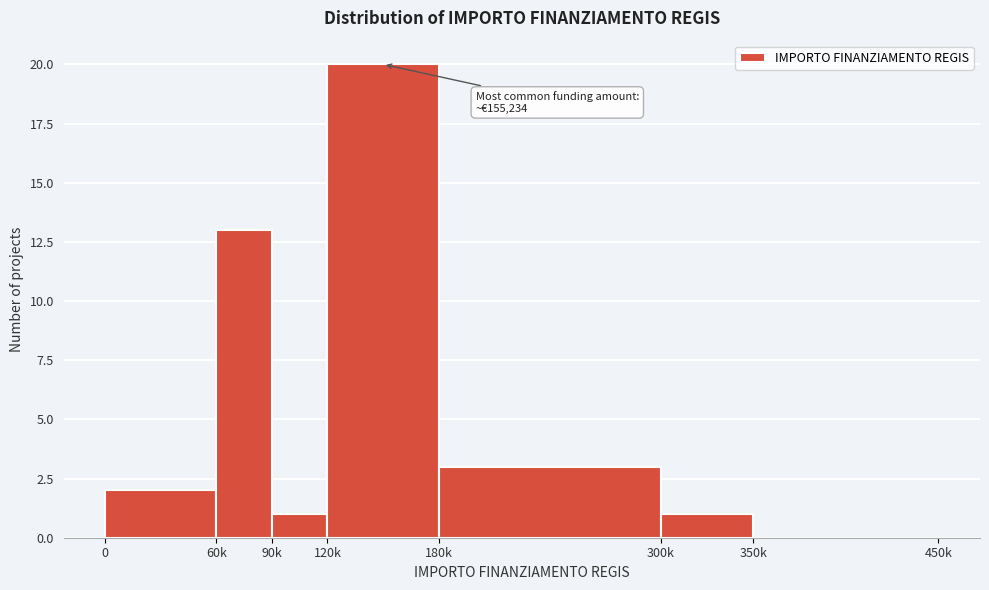

Reading left to right, transcribe all the data shown in this chart.

0=2	60k=13	90k=1	120k=20	180k=3	300k=1	350k=0